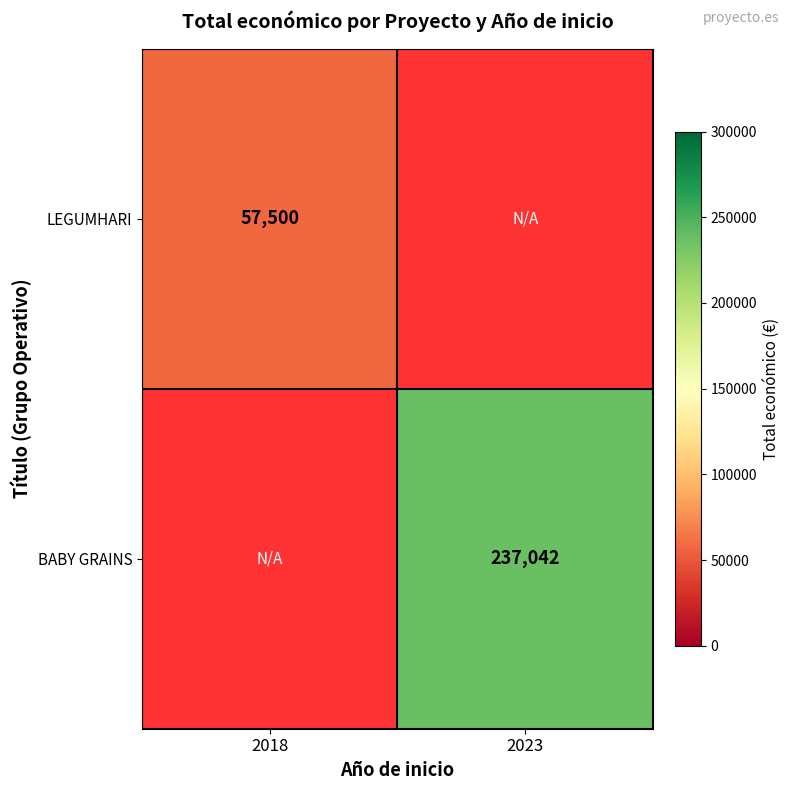

The value of LEGUMHARI at 2018 is 57500. True or false?

True